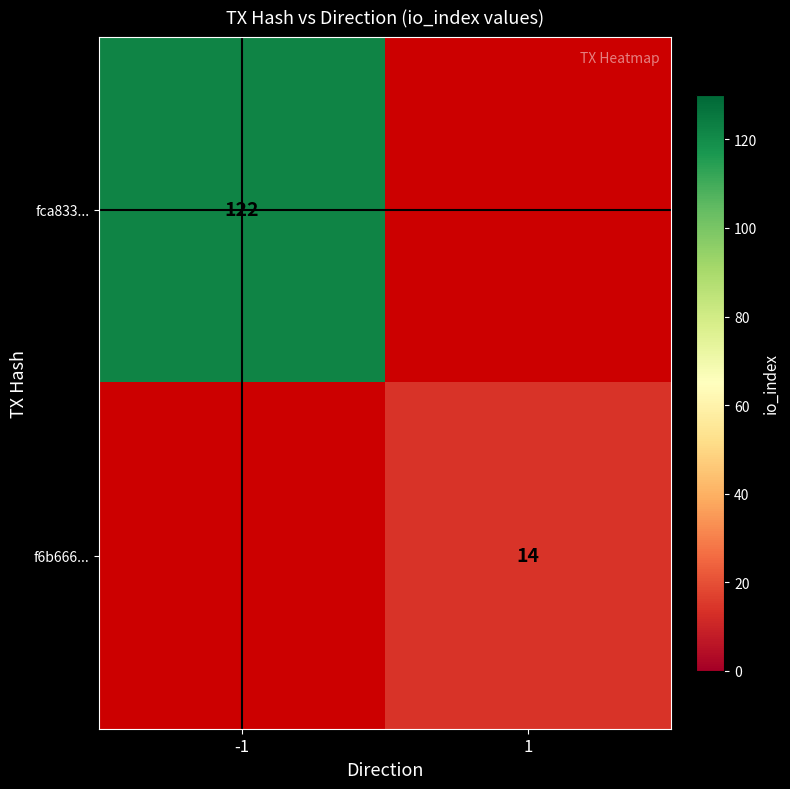

What is the smallest value displayed?

14.0